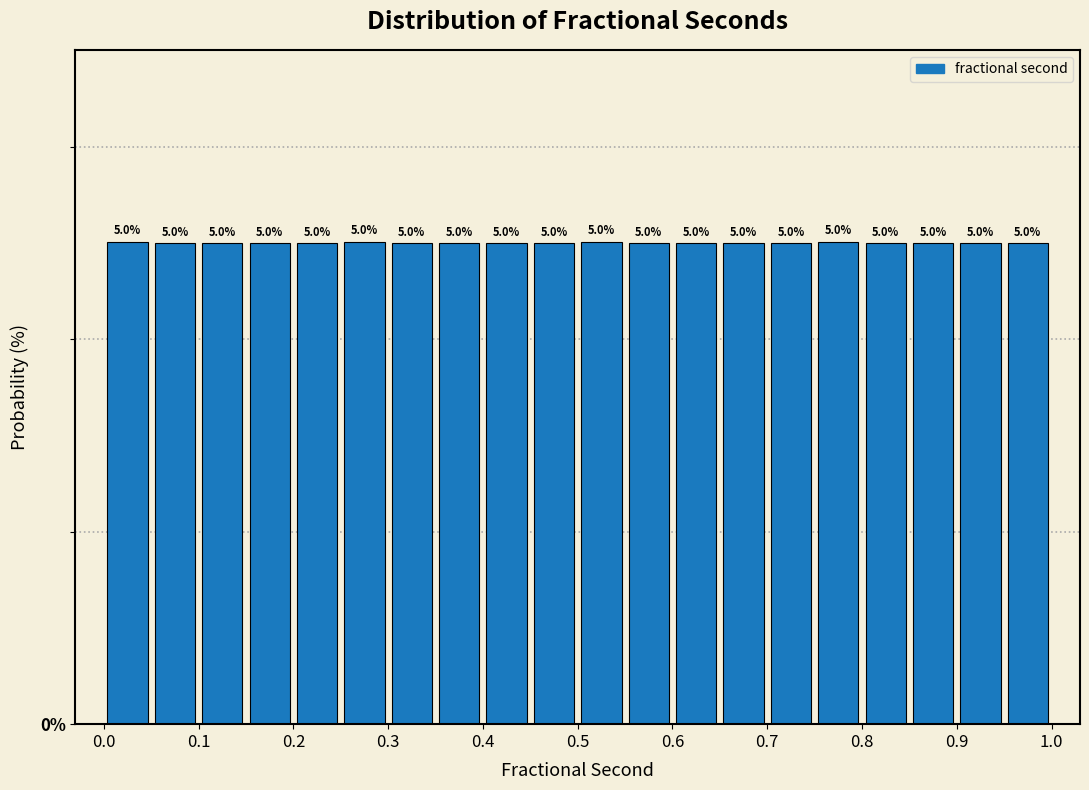

Reading left to right, list every bar in this chart as the range it spans on the x-axis followed by its height.

0.00 to 0.05: 5.0
0.05 to 0.10: 5.0
0.10 to 0.15: 5.0
0.15 to 0.20: 5.0
0.20 to 0.25: 5.0
0.25 to 0.30: 5.0
0.30 to 0.35: 5.0
0.35 to 0.40: 5.0
0.40 to 0.45: 5.0
0.45 to 0.50: 5.0
0.50 to 0.55: 5.0
0.55 to 0.60: 5.0
0.60 to 0.65: 5.0
0.65 to 0.70: 5.0
0.70 to 0.75: 5.0
0.75 to 0.80: 5.0
0.80 to 0.85: 5.0
0.85 to 0.90: 5.0
0.90 to 0.95: 5.0
0.95 to 1.00: 5.0